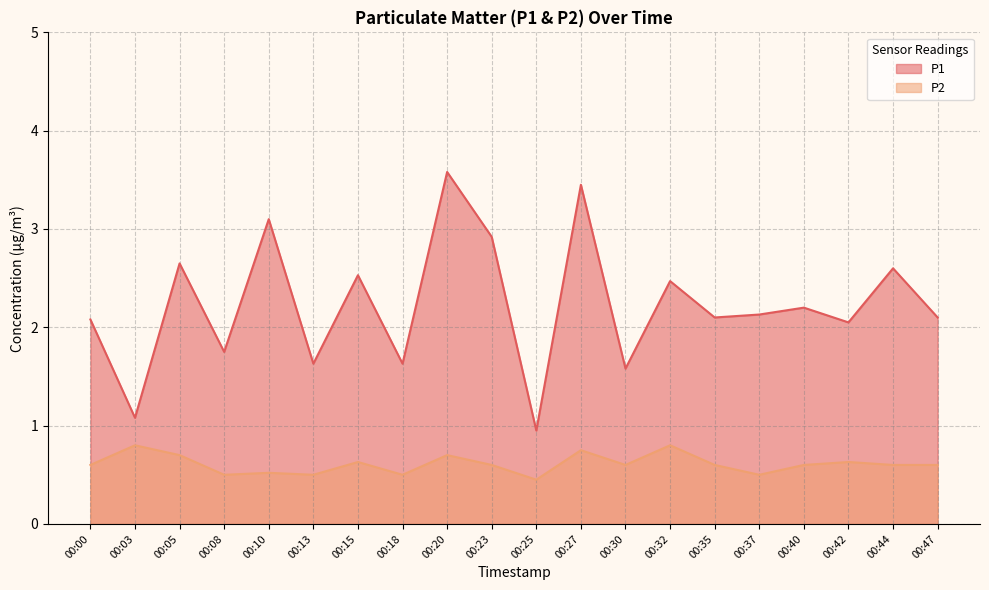

Is the value of P2 at 00:47 greater than the value of P1 at 00:42?

No